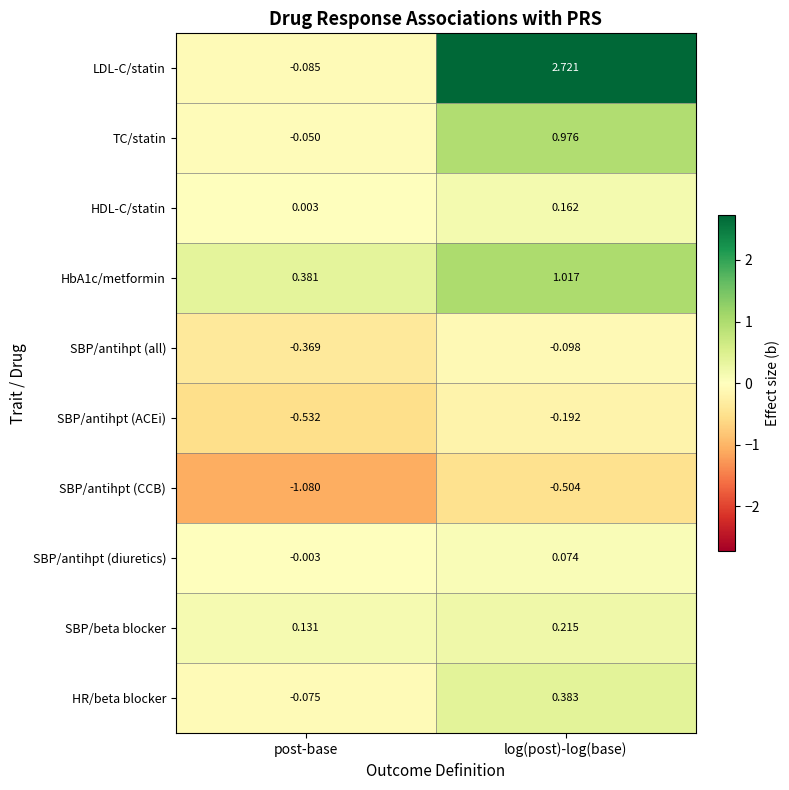

At how many categories does at least one series exceed 2?

1